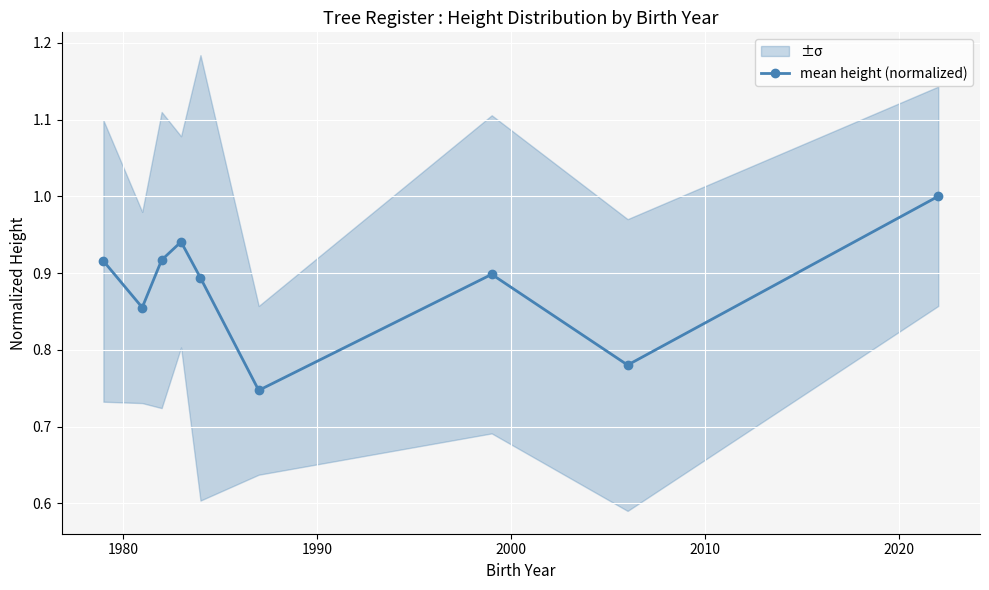

In mean height (normalized), how many points are higher than both neighbors (excluding endpoints)?

2